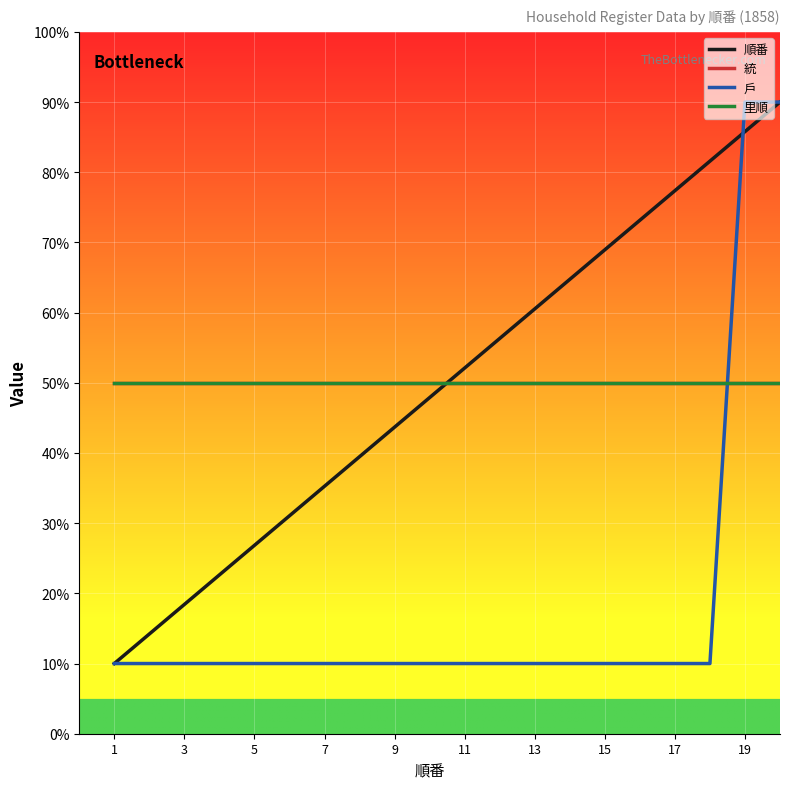

At which category is the sum across all series the highest?

19